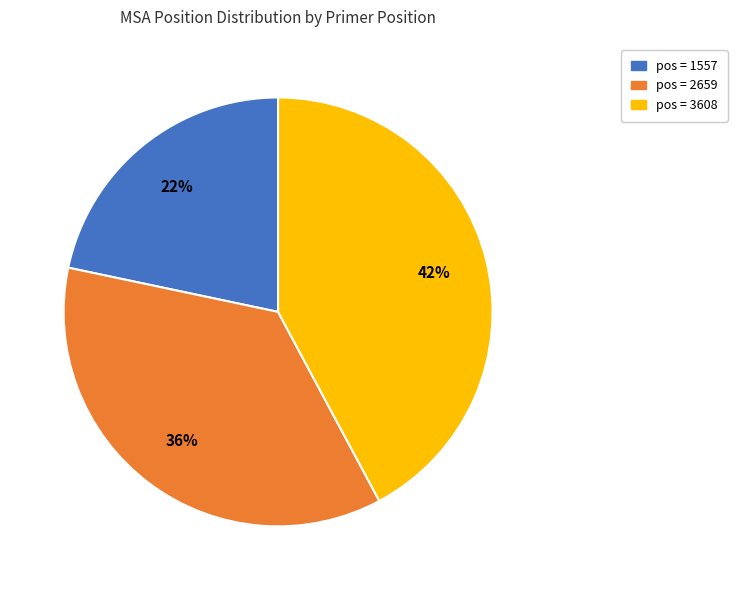

Does any single category account for the majority?

No